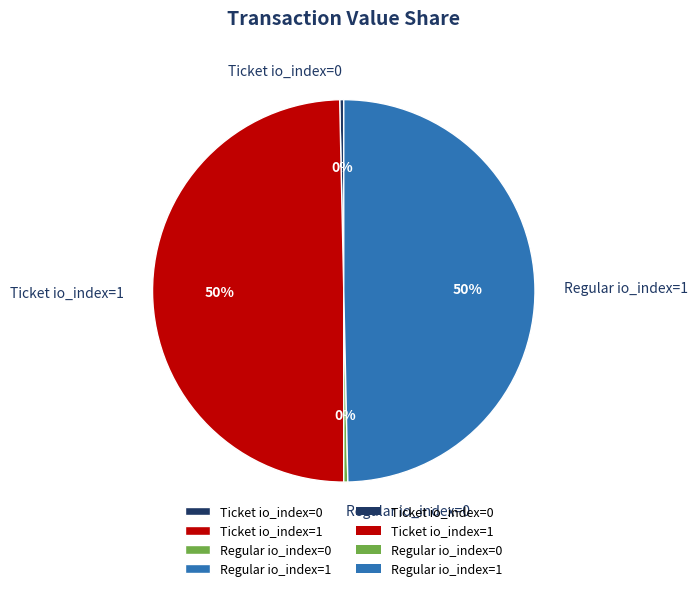

Does Ticket io_index=0 account for over 50% of the chart?

No